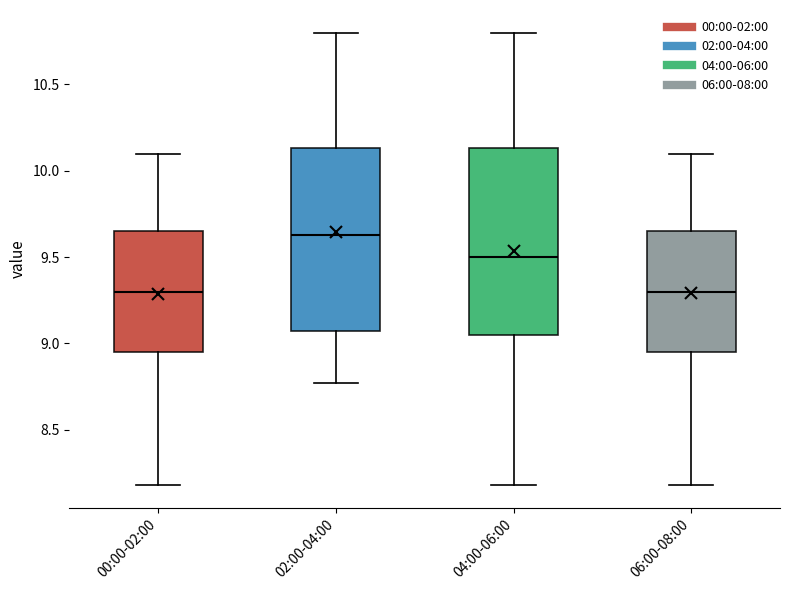

Where does the upper whisker of the box for 02:00-04:00 end on the y-axis? The values are not printed on the chart, so give them approximately, as read against the axis.

10.80